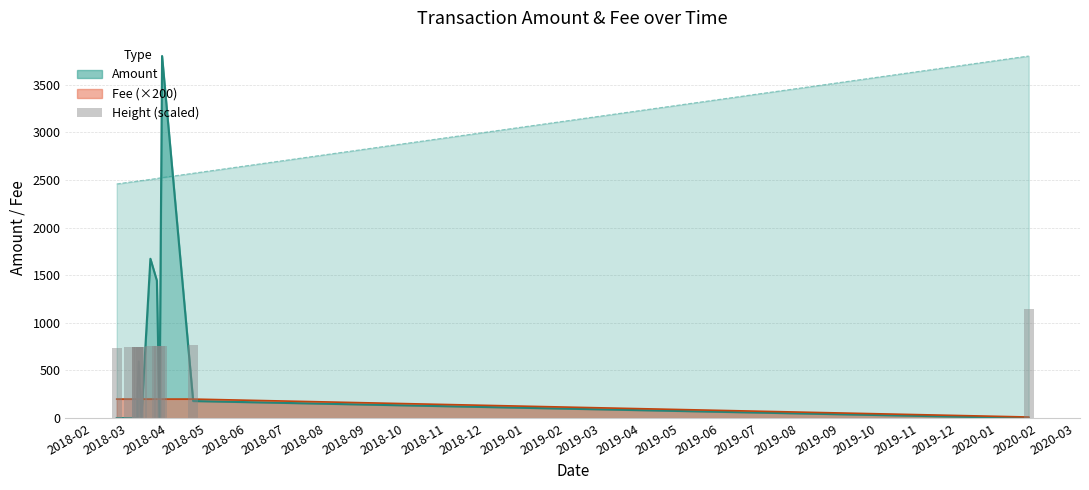

What is the maximum value for Amount?

3800.0